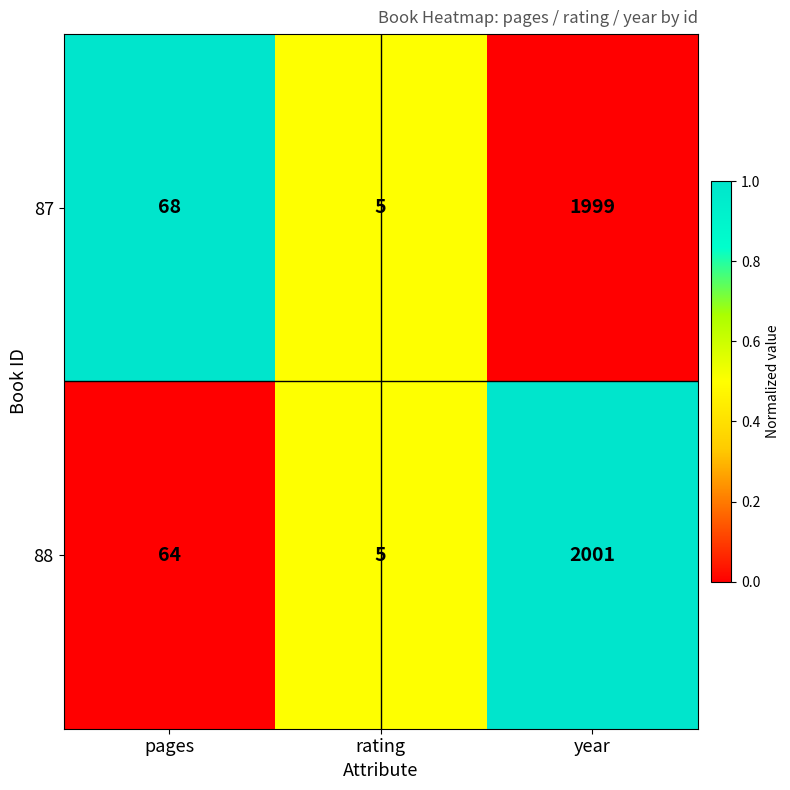

At which category does the chart reach its peak across all series?

year